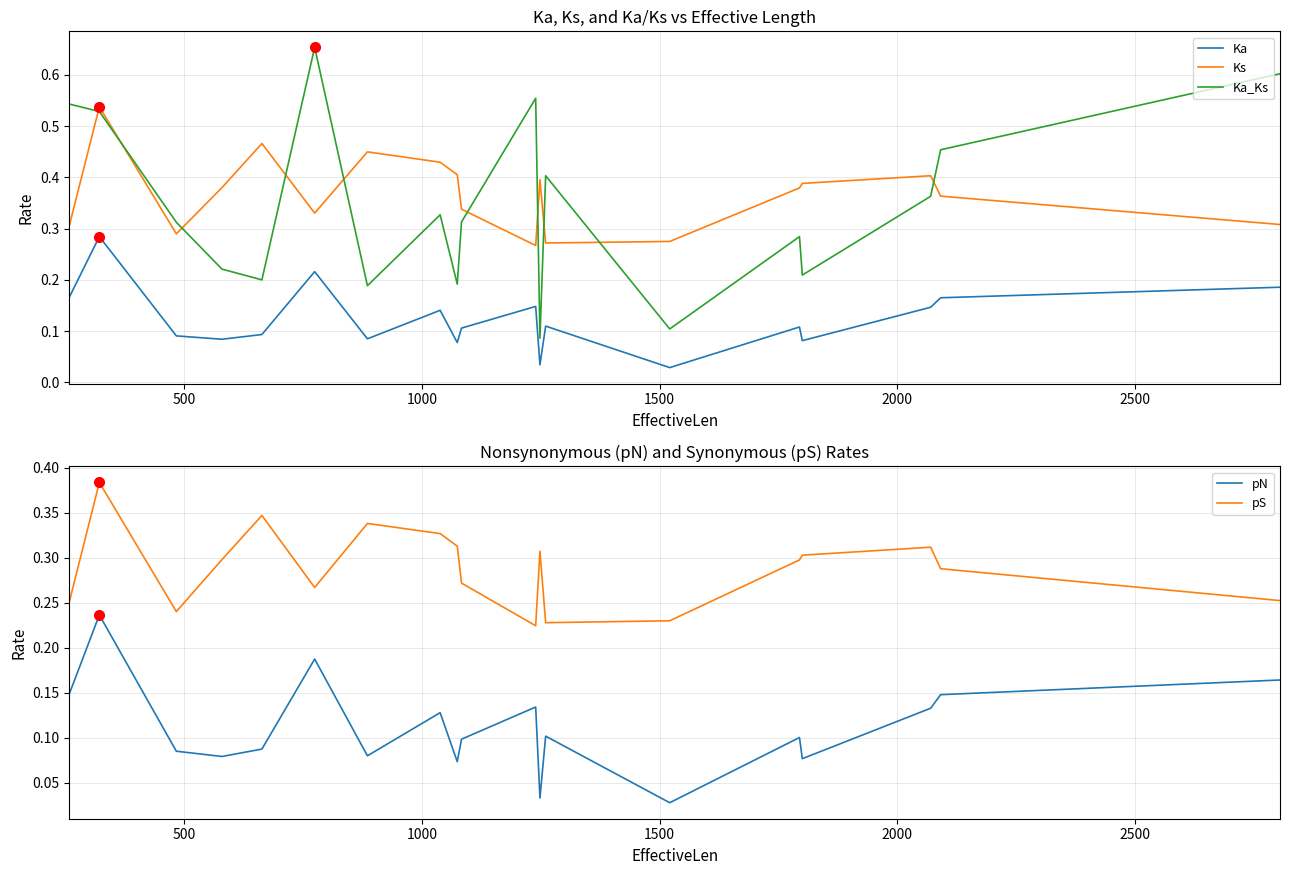

How many lines are shown in the chart?

5